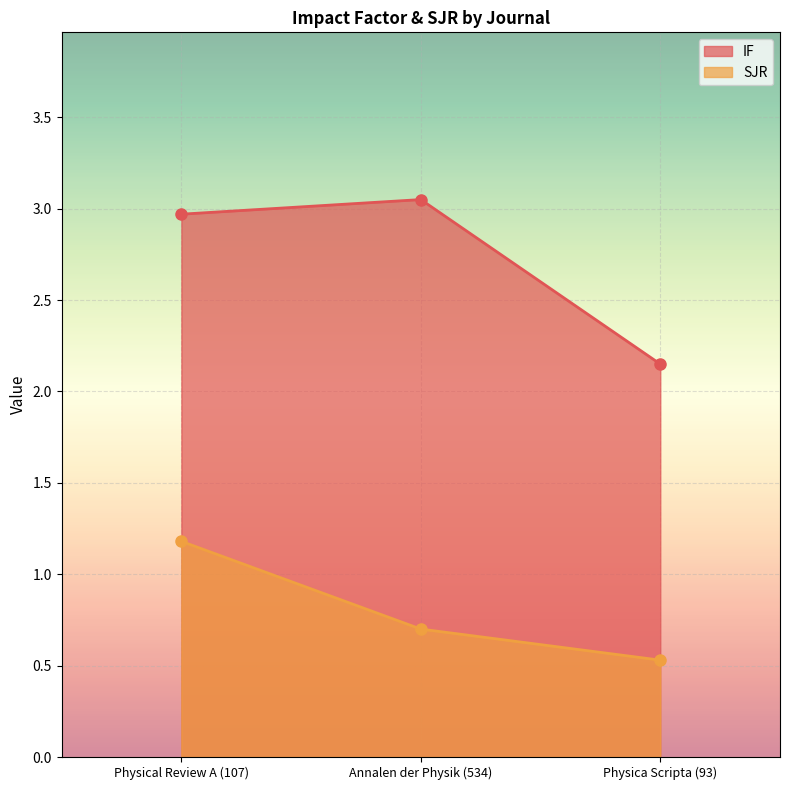

What is the label of the 1st point from the left?

Physical Review A (107)